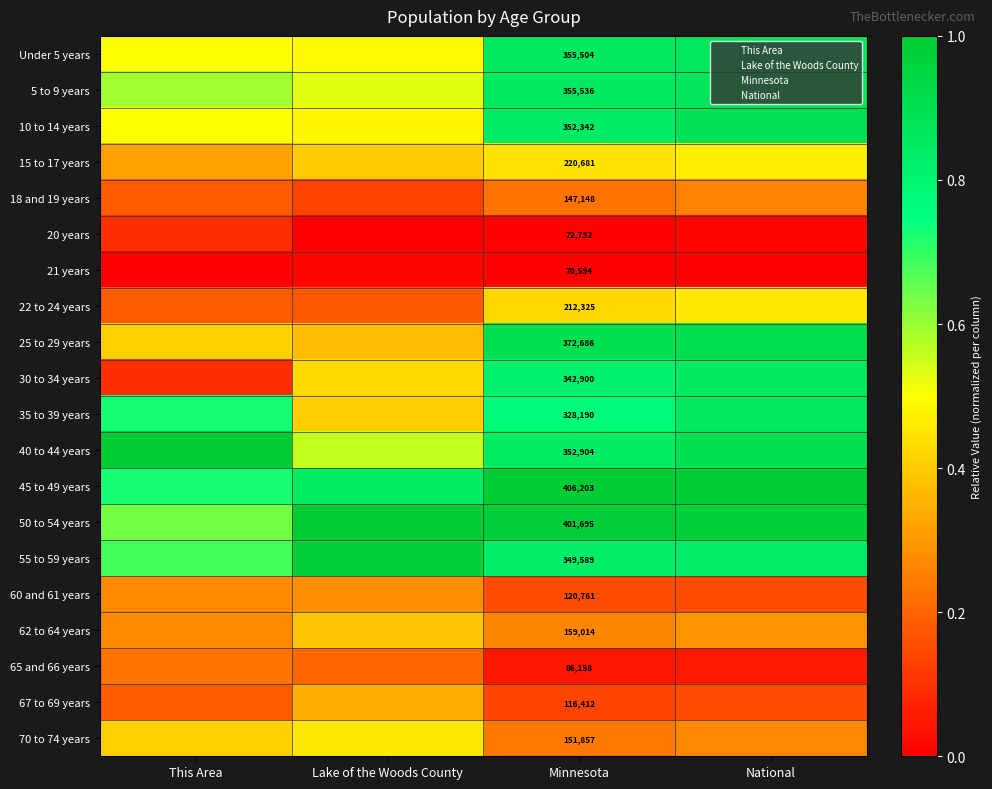

Which label corresponds to the largest value in the chart?

This Area